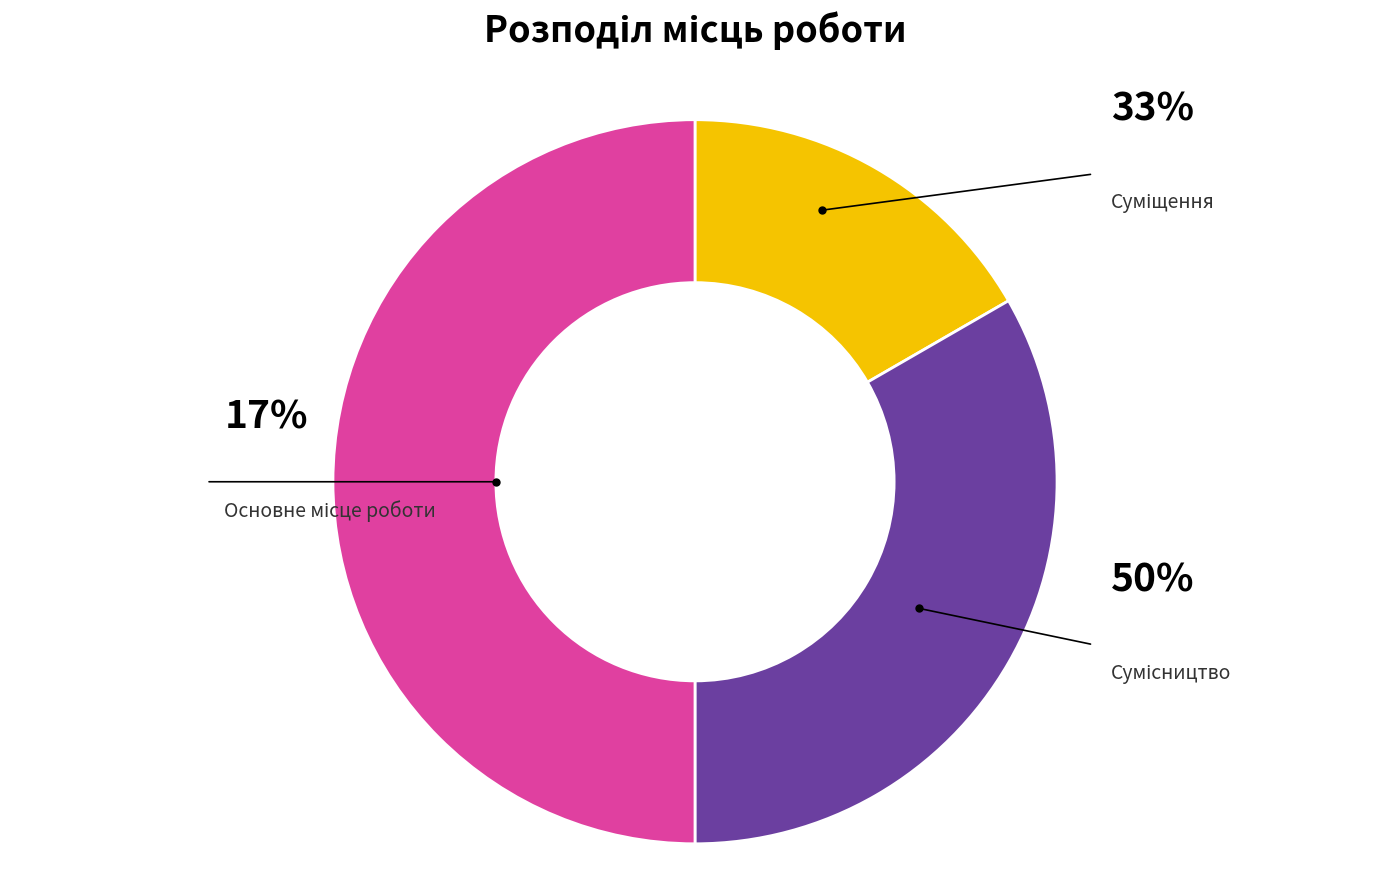

To the nearest percent, what is the difference between the largest and smallest slice percentages?

33%